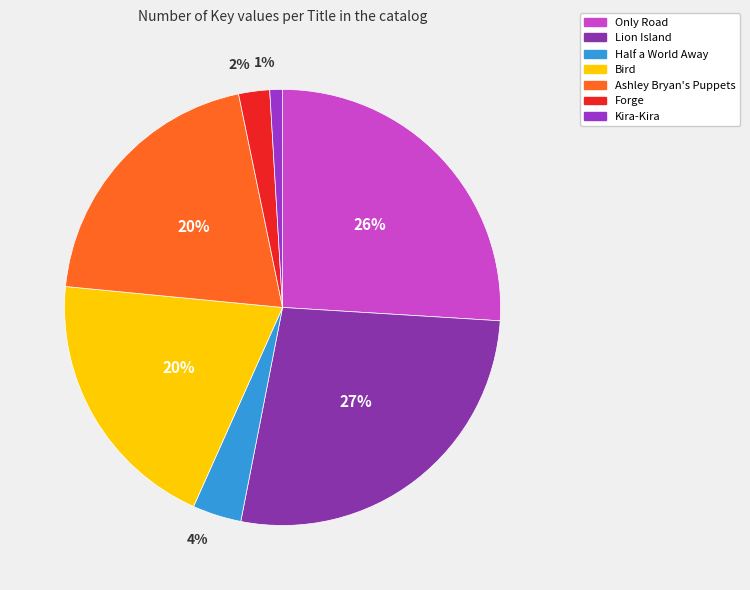

Which category has the smallest portion of the pie?

Kira-Kira